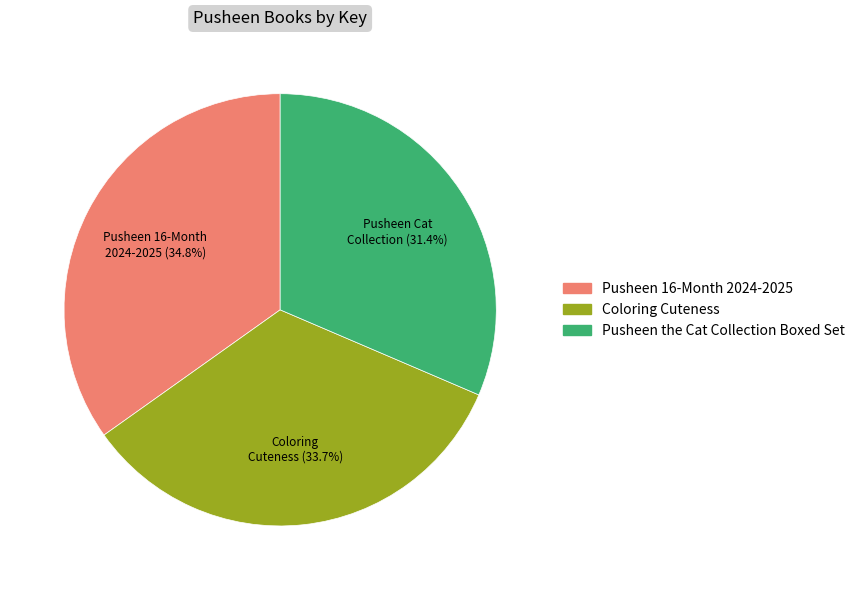

What percentage is the Pusheen the Cat Collection Boxed Set slice, to the nearest percent?

31%